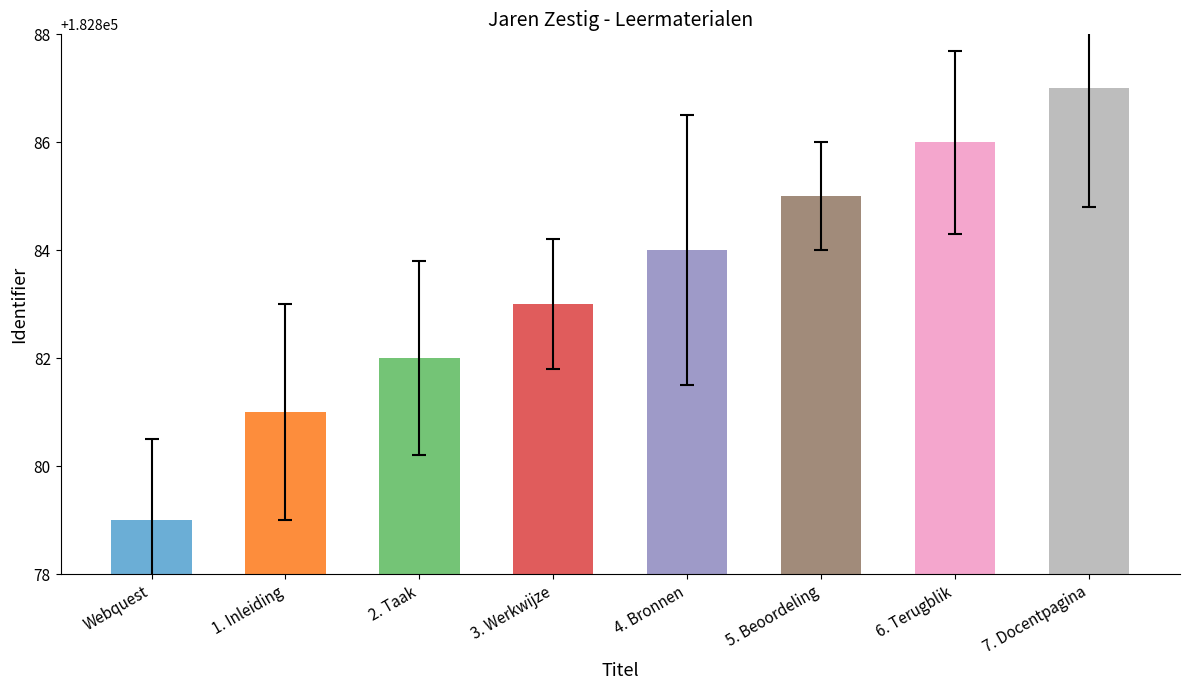

True or false: the data shows 182882 at 2. Taak.

True